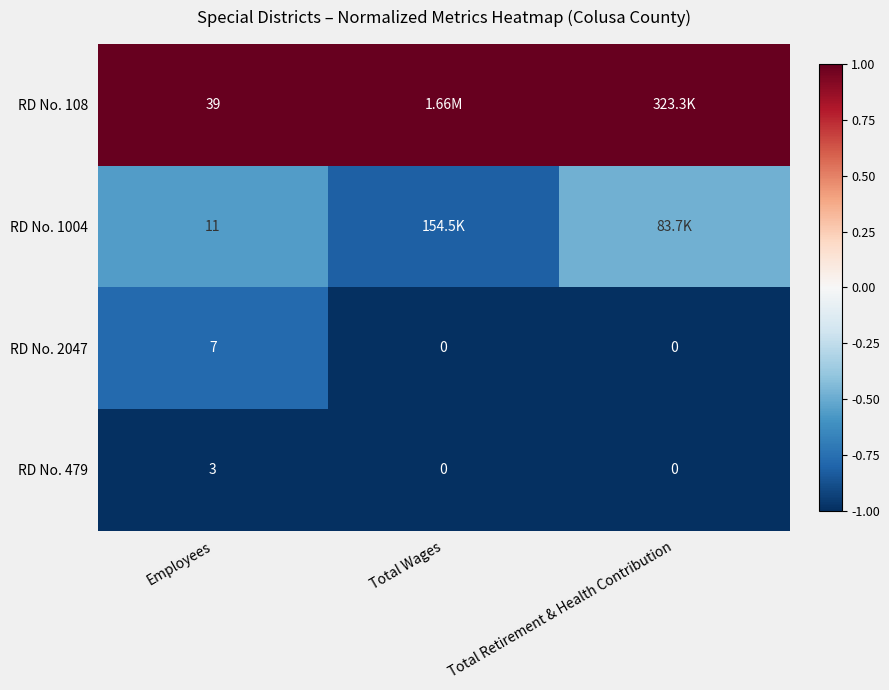

At how many categories does at least one series exceed 0?

3